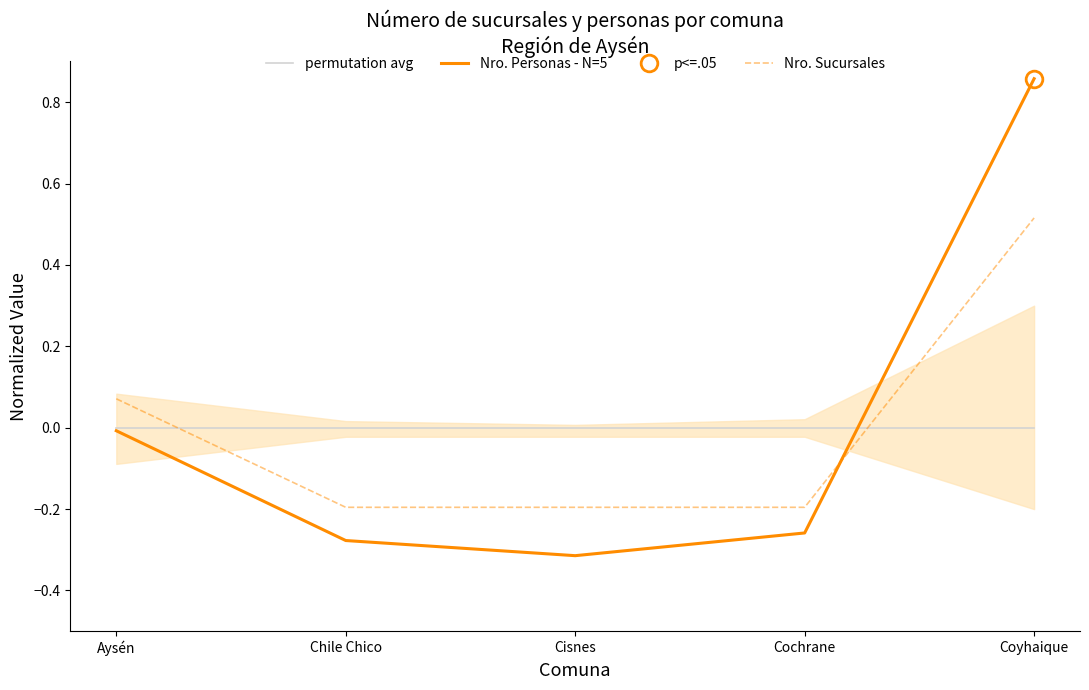

Which series has the largest range (max minus min)?

Nro. Personas - N=5